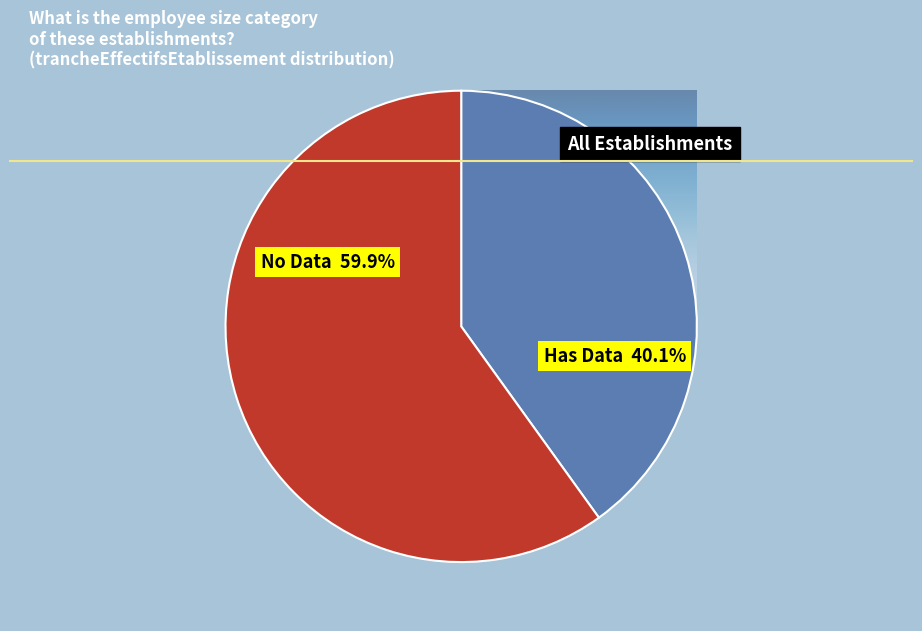

To the nearest percent, what is the difference between the largest and smallest slice percentages?

20%